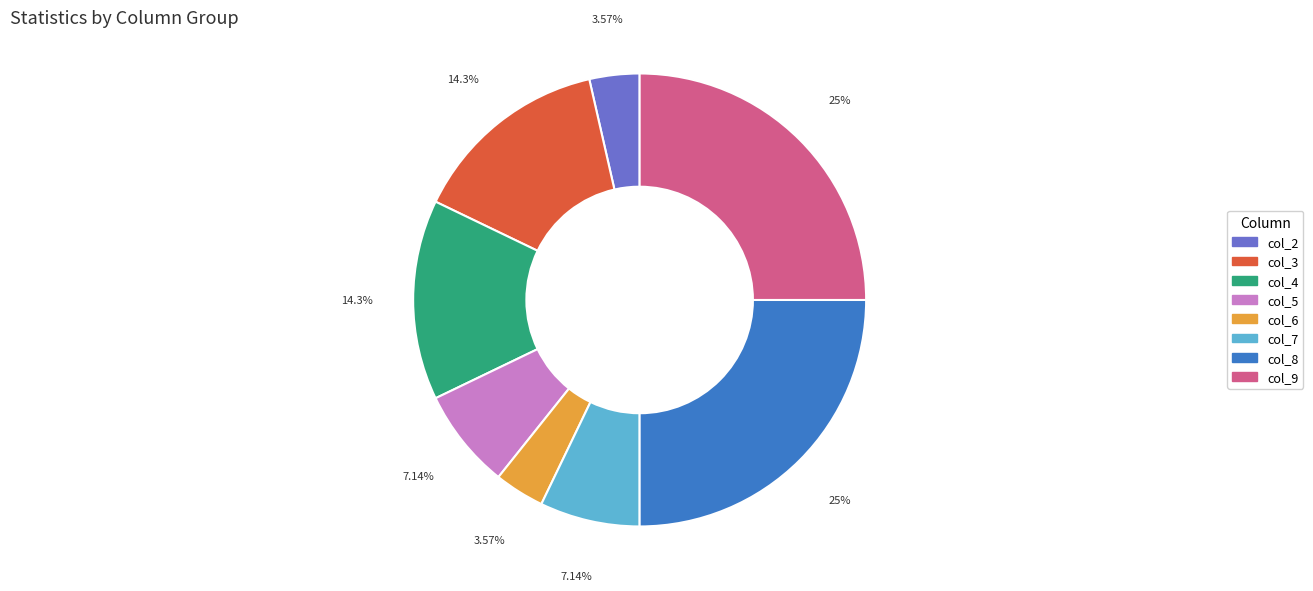

Does any single category account for the majority?

No